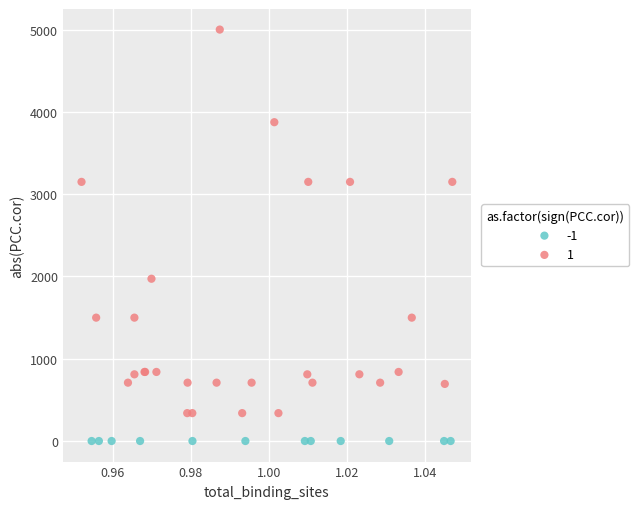

Which series reaches the maximum Y coordinate?

1